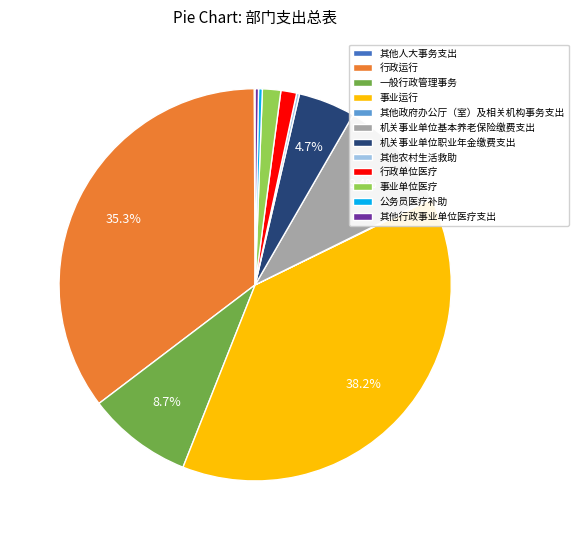

Which slice is the largest?

事业运行